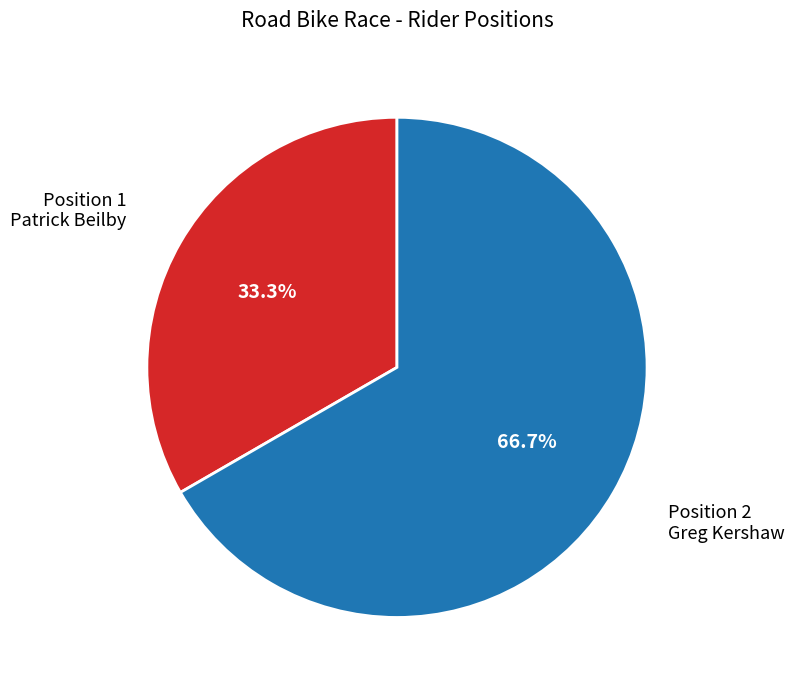

What is the ratio of the value at Position 1 Patrick Beilby to the value at Position 2 Greg Kershaw?

0.5